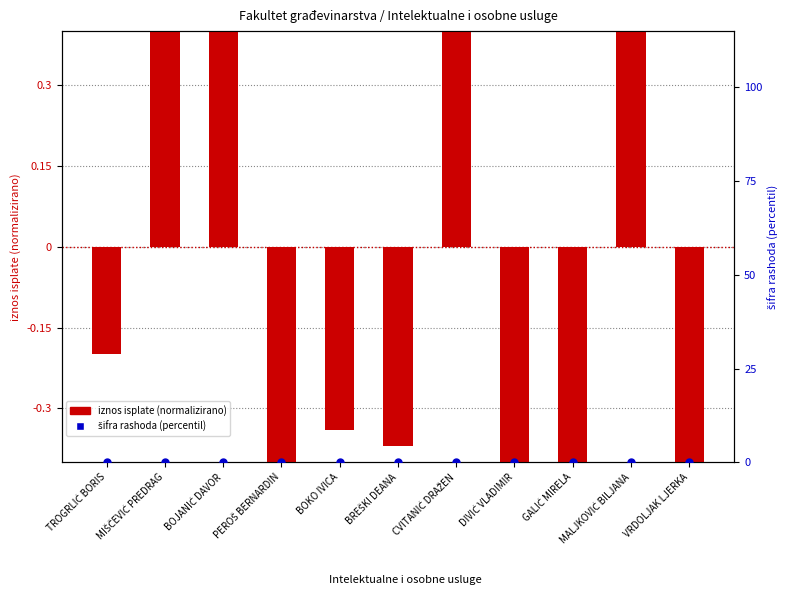

Which series has the largest Y range (max minus min)?

iznos isplate (normalizirano)